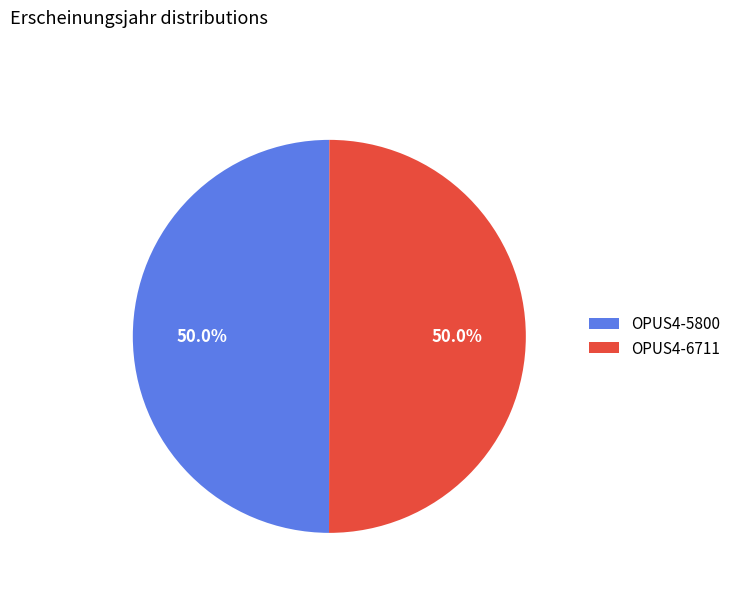

Is it true that OPUS4-6711 is 50% of the pie?

True